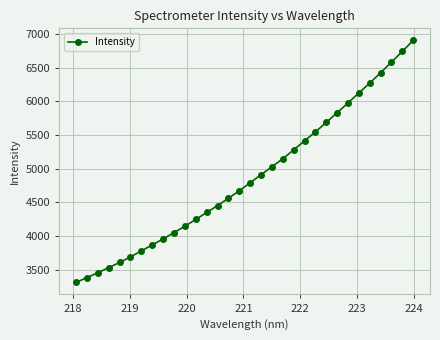

What is the value of the 19th point from the left?

5027.2